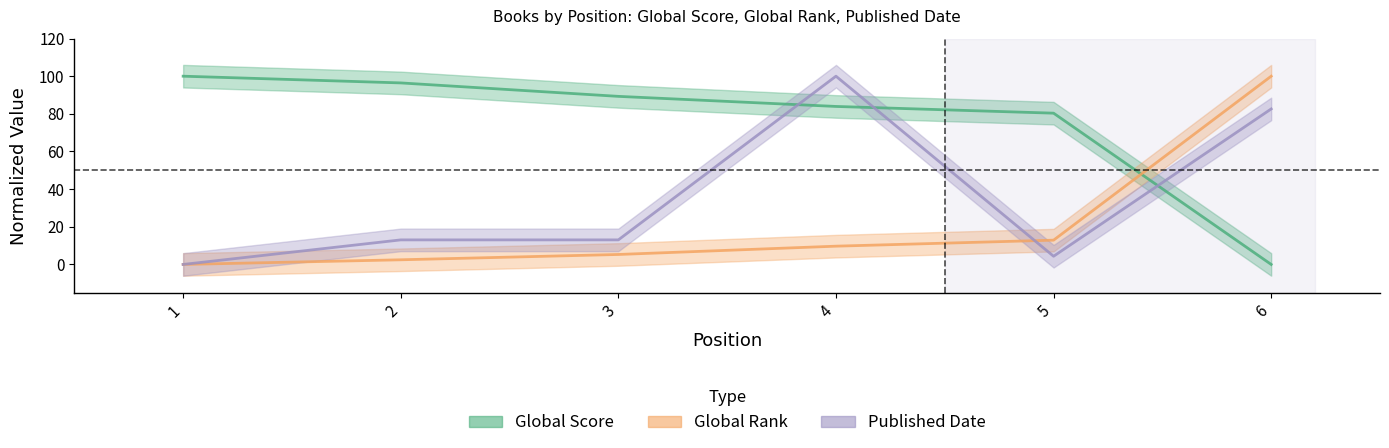

What is the maximum value shown in the chart?

100.0